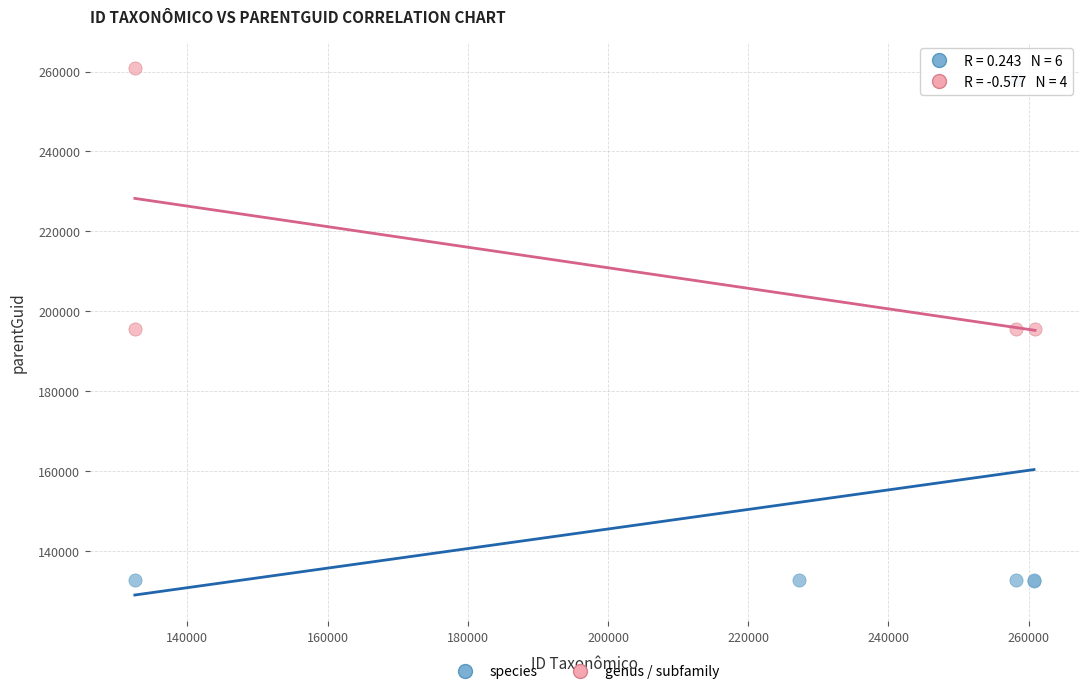

Which series reaches the minimum Y coordinate?

species